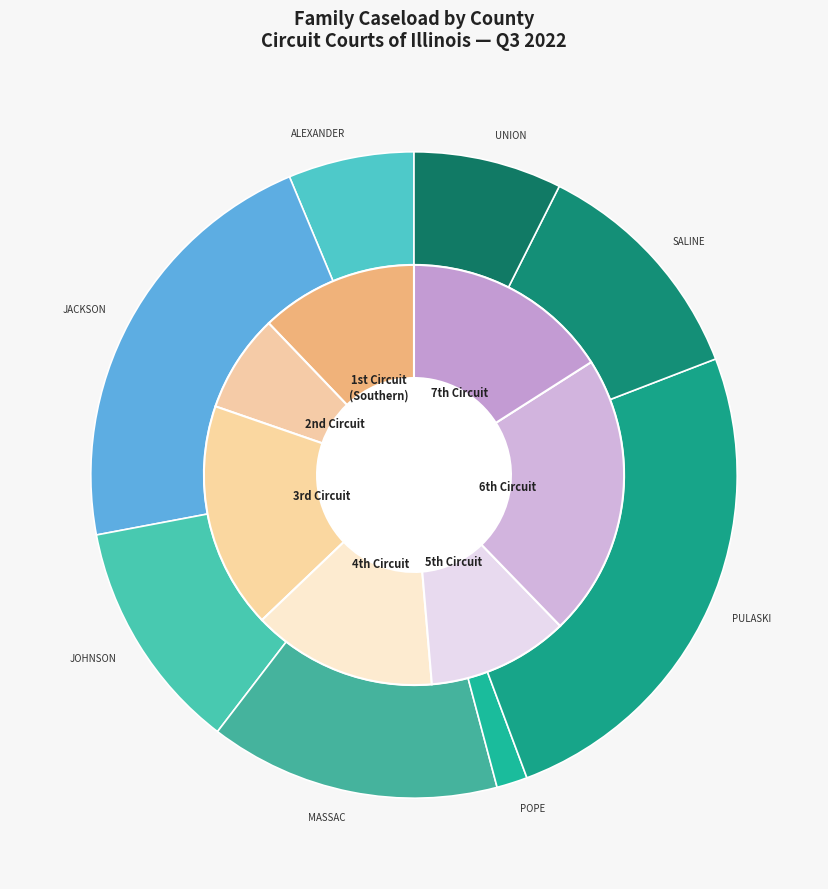

Does any single category account for the majority?

No